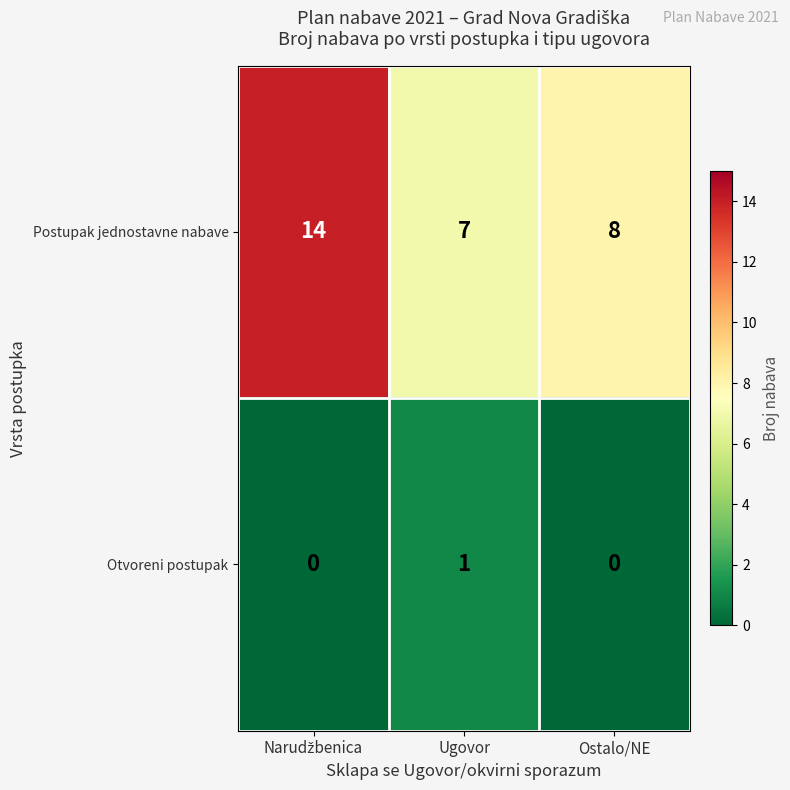

Which series has the largest range (max minus min)?

Postupak jednostavne nabave